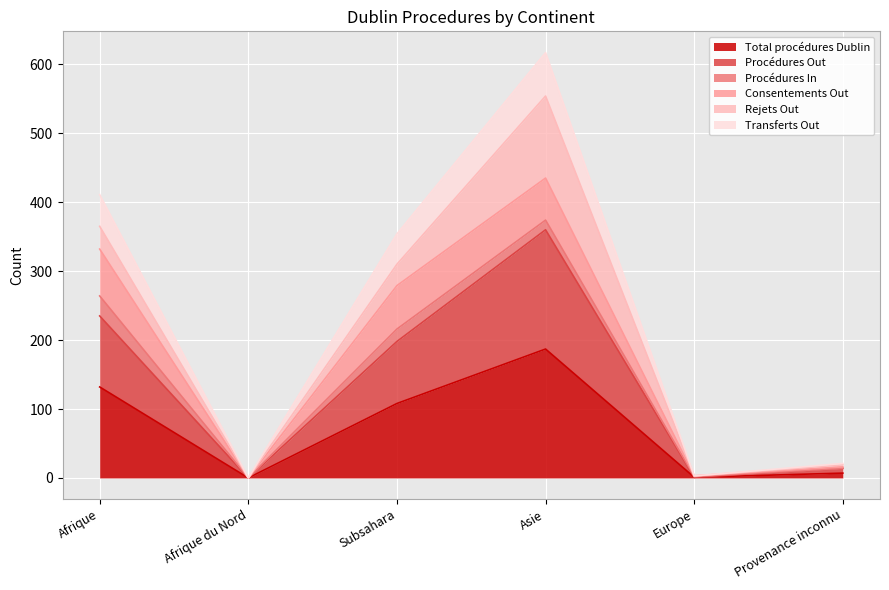

At which category is the sum across all series the highest?

Asie